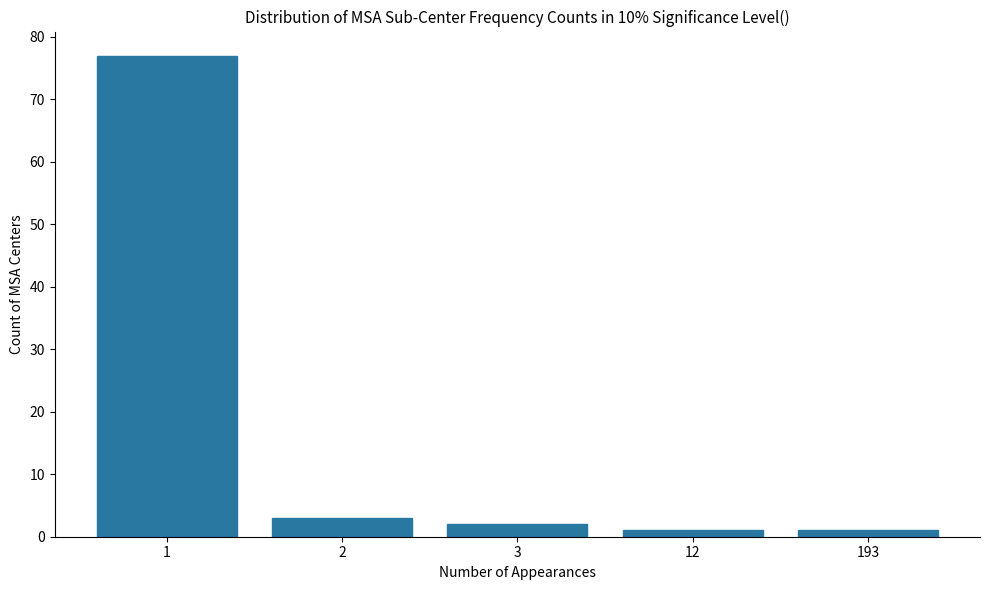

Reading left to right, extract all data points from this chart.

77	3	2	1	1